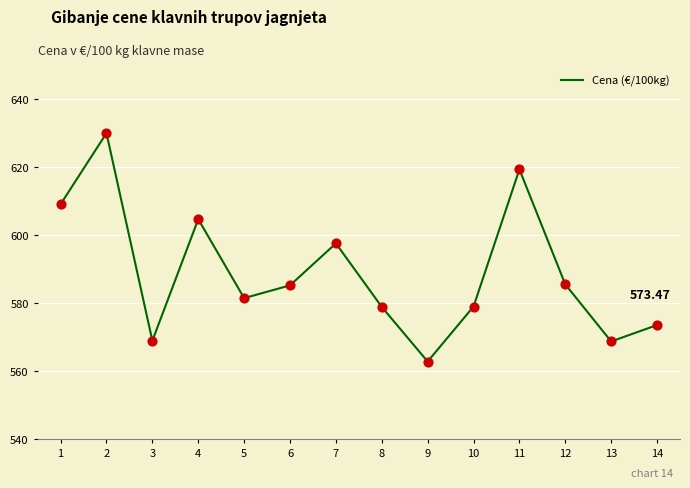

Approximately how many times larger is the value at 2 compared to 14?

1.1